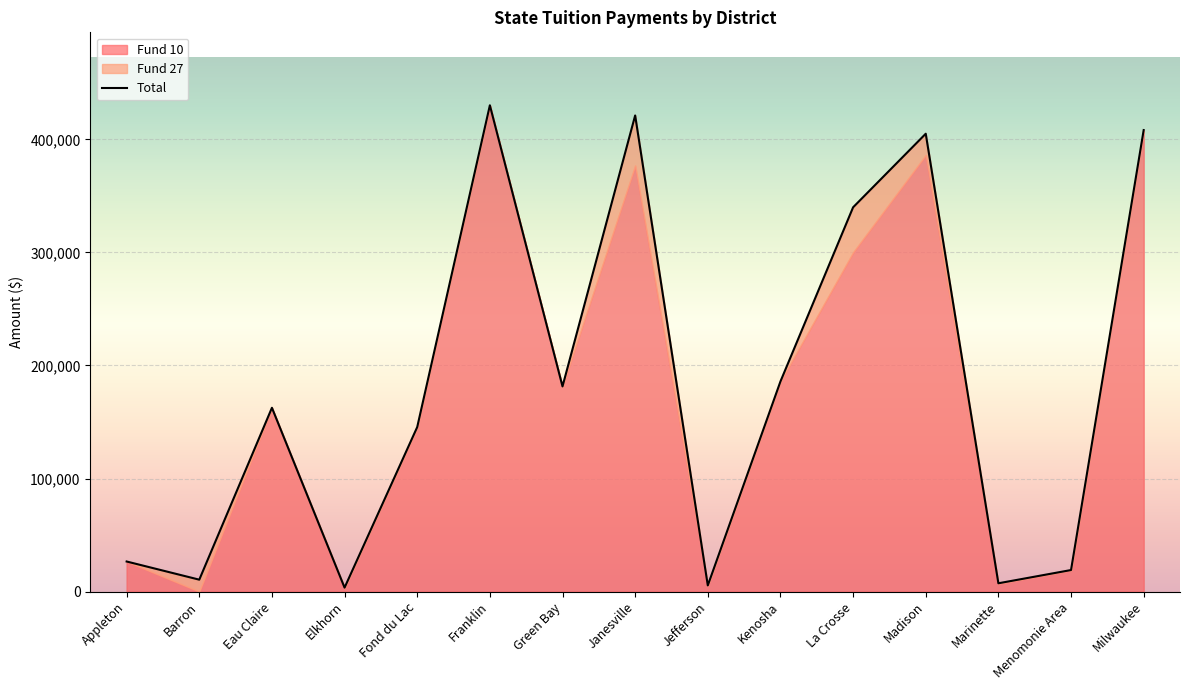

At which label is the value closest to 216829?

Kenosha